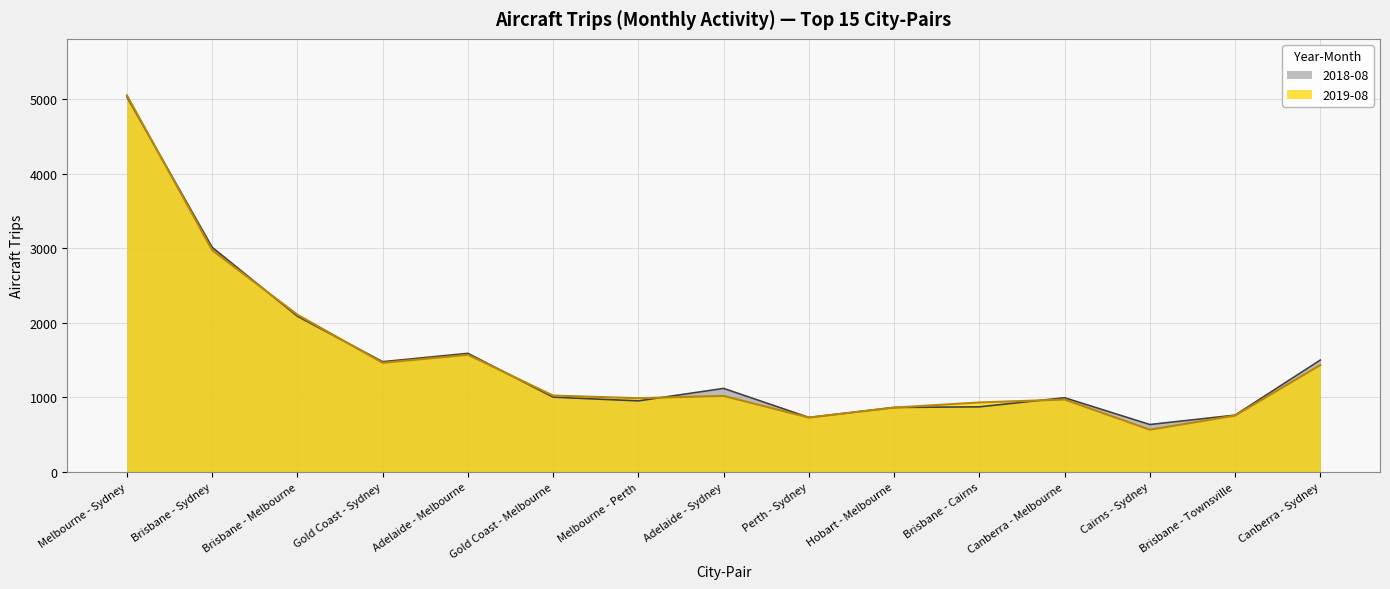

Which series has the largest total across all categories?

2018-08